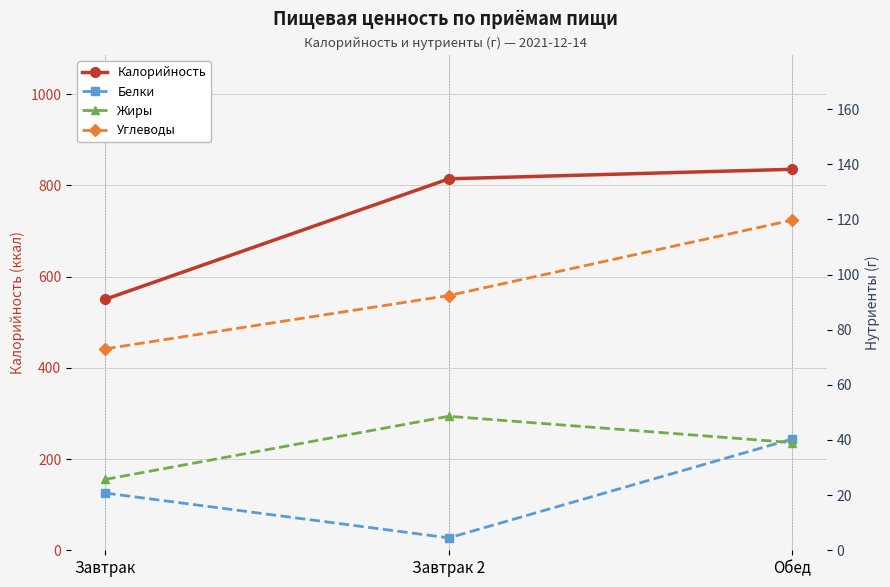

True or false: Калорийность has a value of 835.4 at Обед.

True